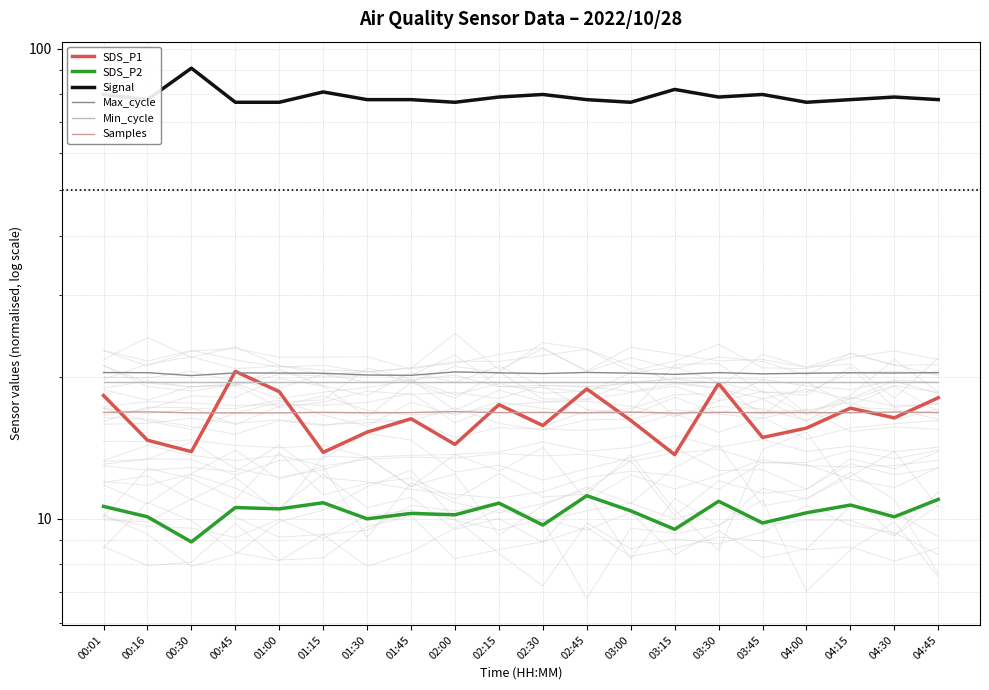

True or false: SDS_P1 and SDS_P2 cross at least once.

False